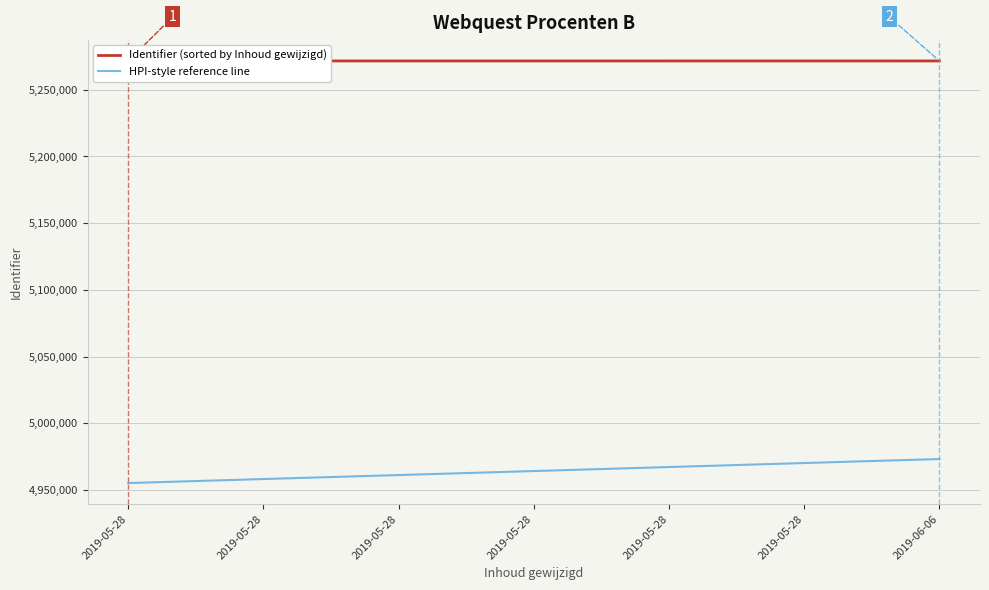

Reading left to right, transcribe all the data shown in this chart.

Identifier (sorted by Inhoud gewijzigd): 2019-05-28=5271536.0	2019-05-28=5271546.0	2019-05-28=5271538.0	2019-05-28=5271540.0	2019-05-28=5271544.0	2019-05-28=5271548.0	2019-06-06=5271542.0
HPI-style reference line: 2019-05-28=4955243.8	2019-05-28=4958253.2	2019-05-28=4961245.7	2019-05-28=4964247.6	2019-05-28=4967251.4	2019-05-28=4970255.1	2019-06-06=4973249.5